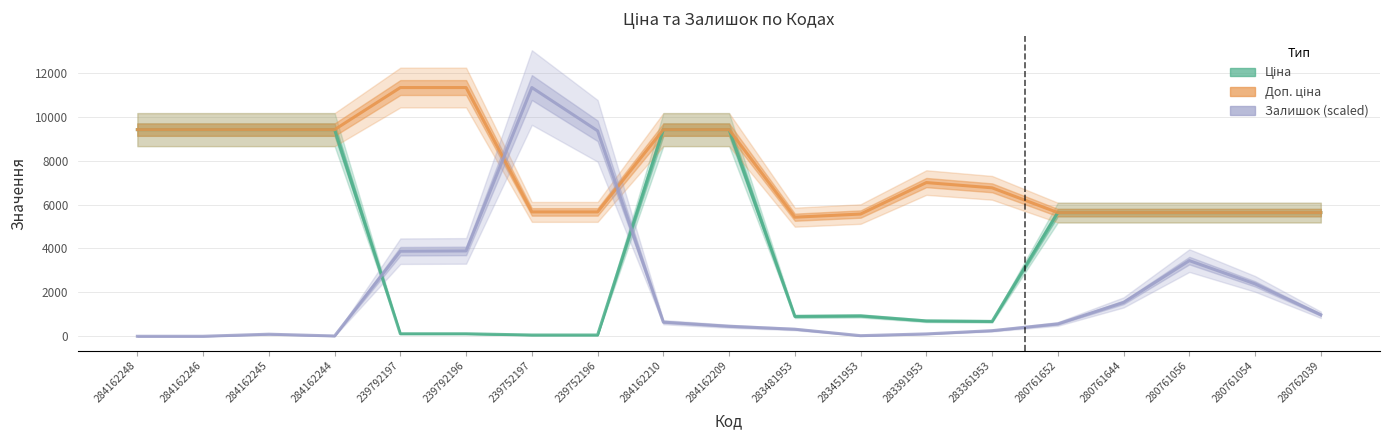

How many lines are shown in the chart?

3